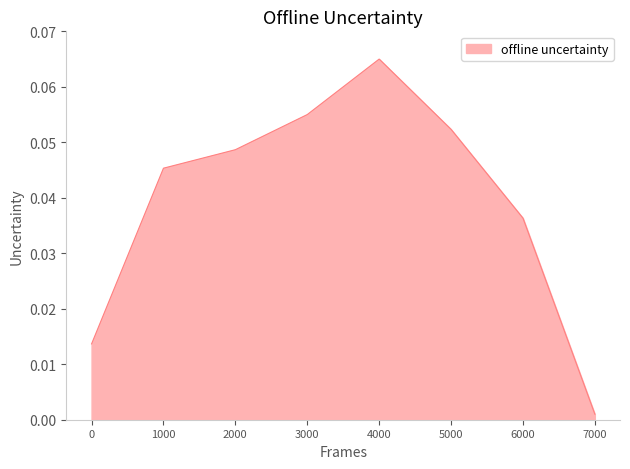

Which category has the lowest value across all series?

7000